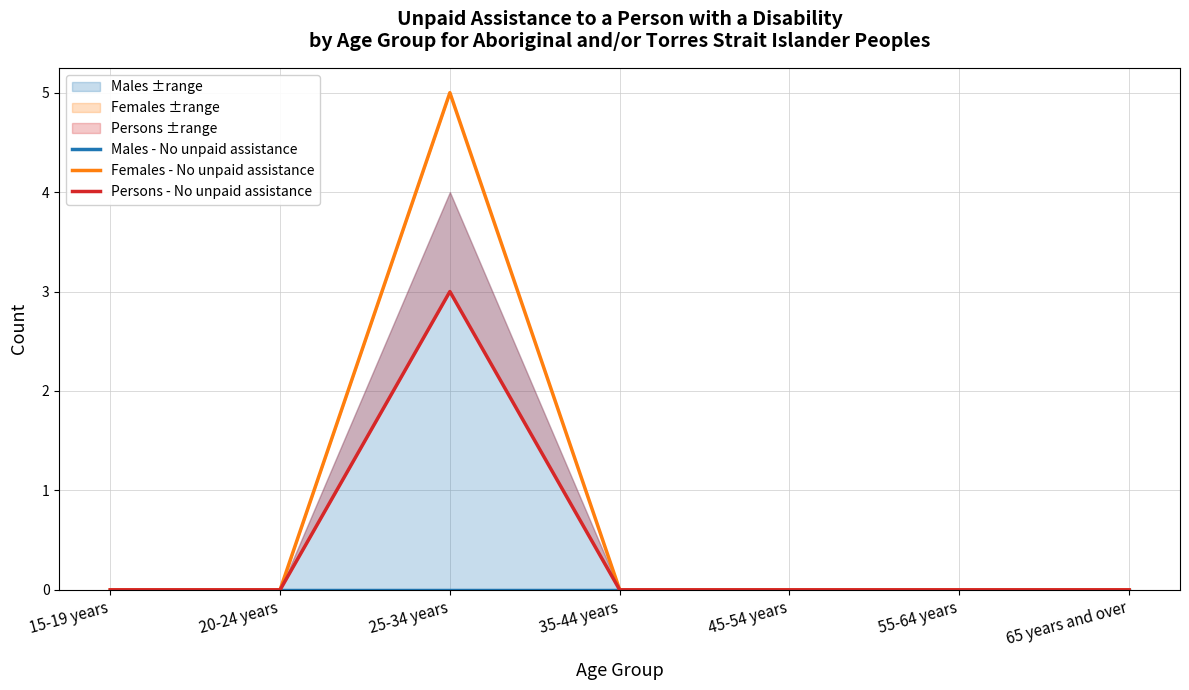

Which series has the largest total across all categories?

Females - No unpaid assistance